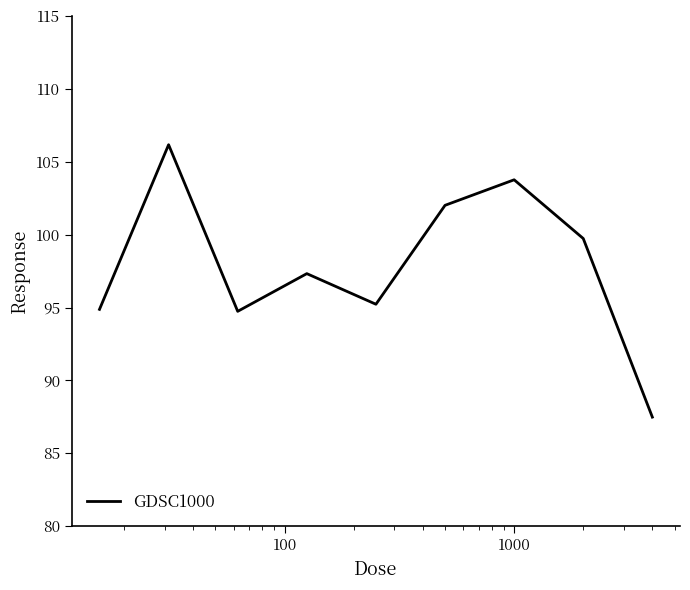

What is the minimum value shown in the chart?

87.5